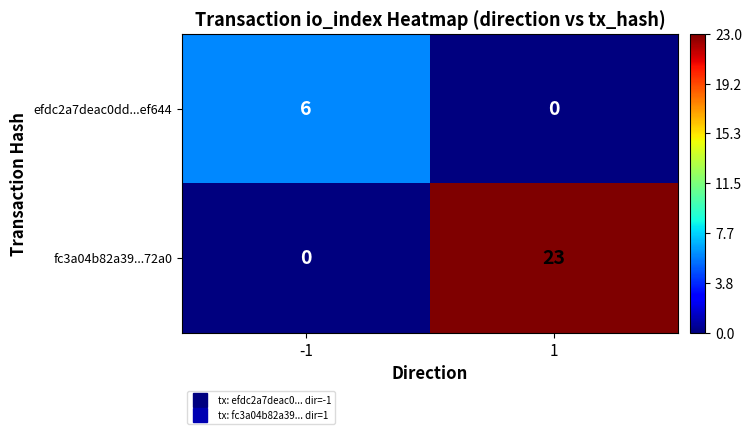

Between -1 and 1, which series saw the biggest shift?

fc3a04b82a39...72a0